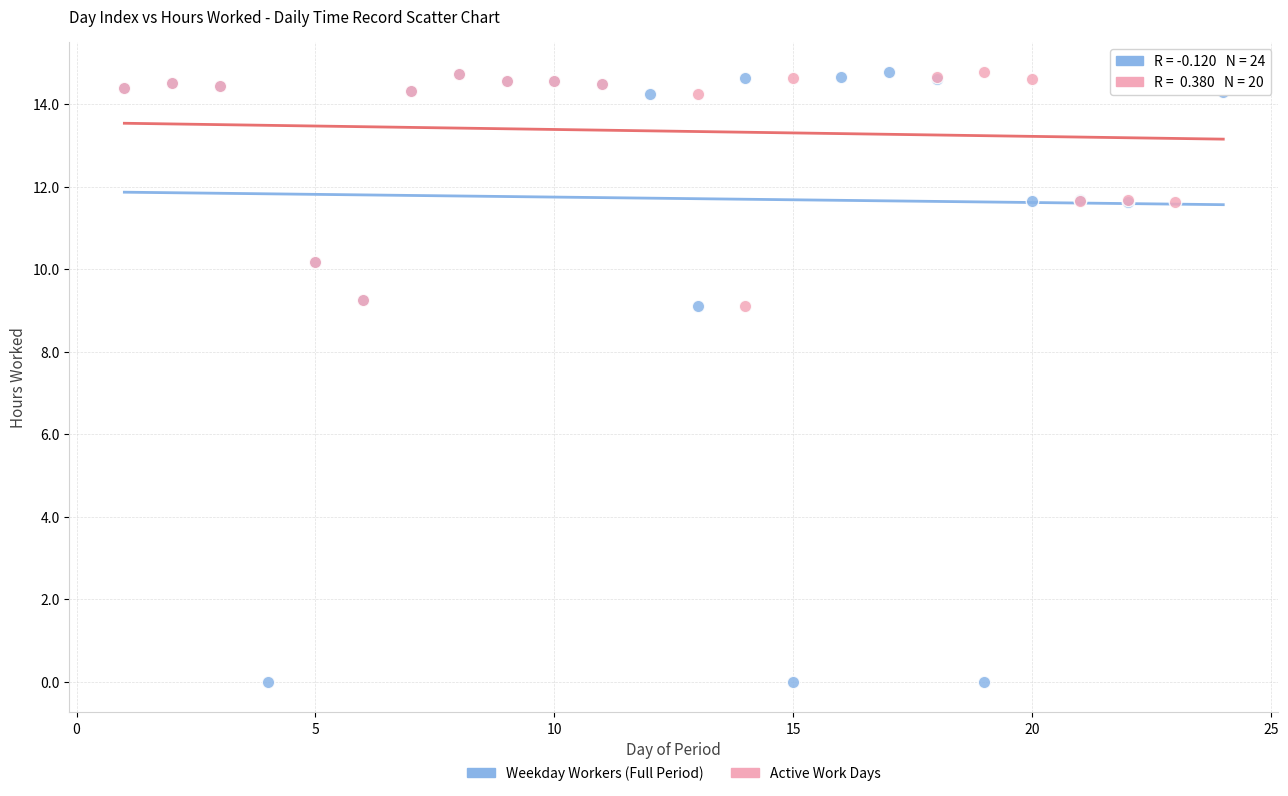

Which series has the widest spread of Y values?

Weekday Workers (Full Period)